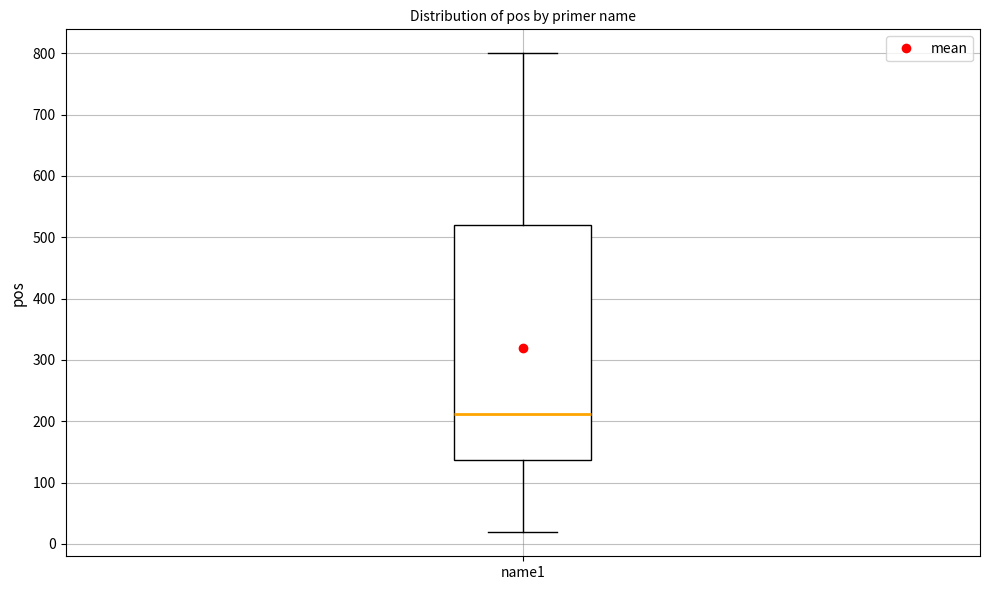

Transcribe this box plot: give where the median line is, the range the box spans, and where the two whiskers end, as read against the y-axis. The values are not printed on the chart, so give them approximately, as read against the axis.

median 210, box 140 to 520, whiskers 20 to 800